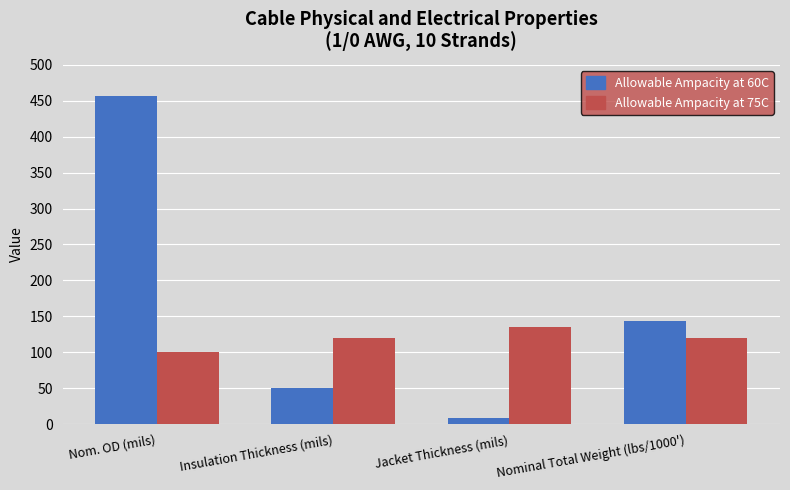

What is the maximum value for Allowable Ampacity at 75C?

135